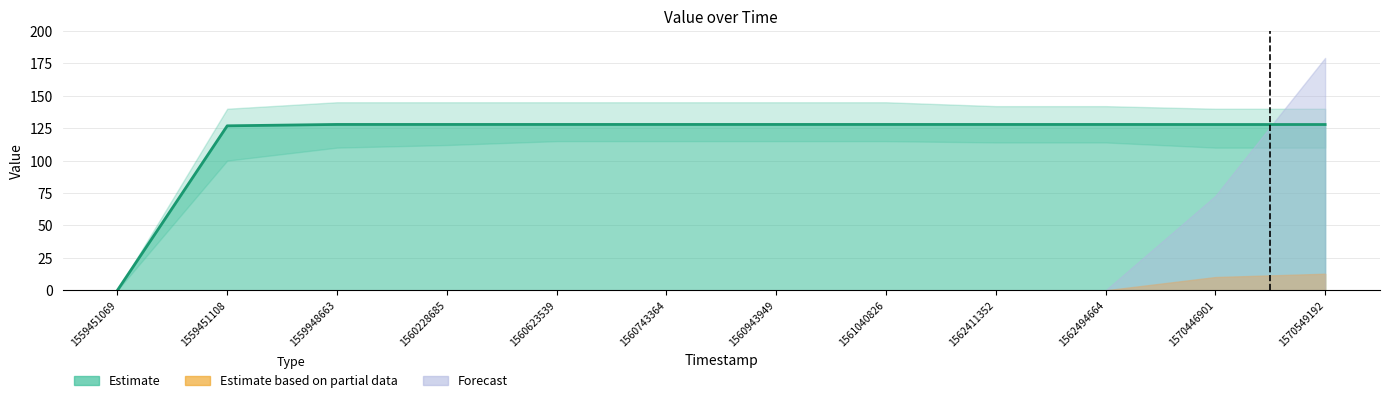

Rank the series at 1562494664 from lowest to highest value.

Estimate based on partial data, Forecast, Estimate